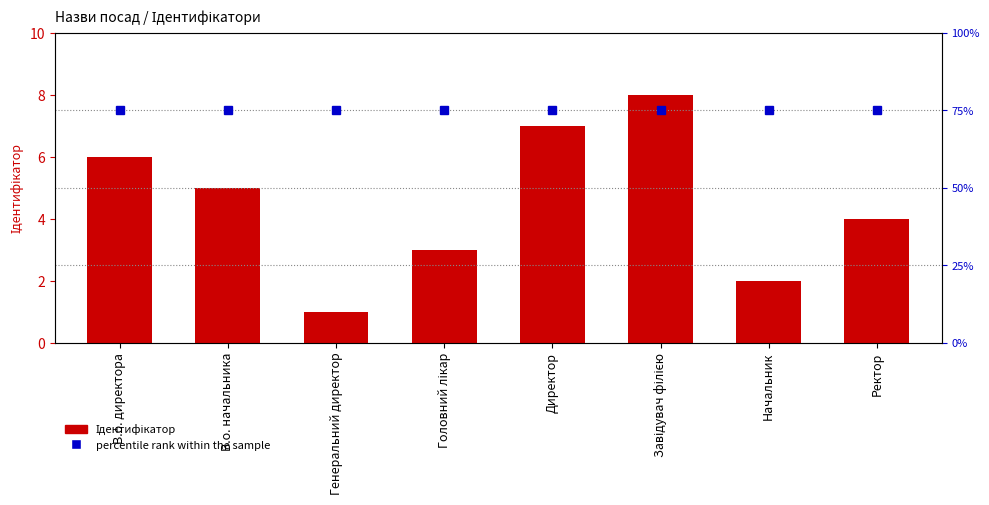

True or false: Ідентифікатор has a value of 4.0 at Ректор.

True